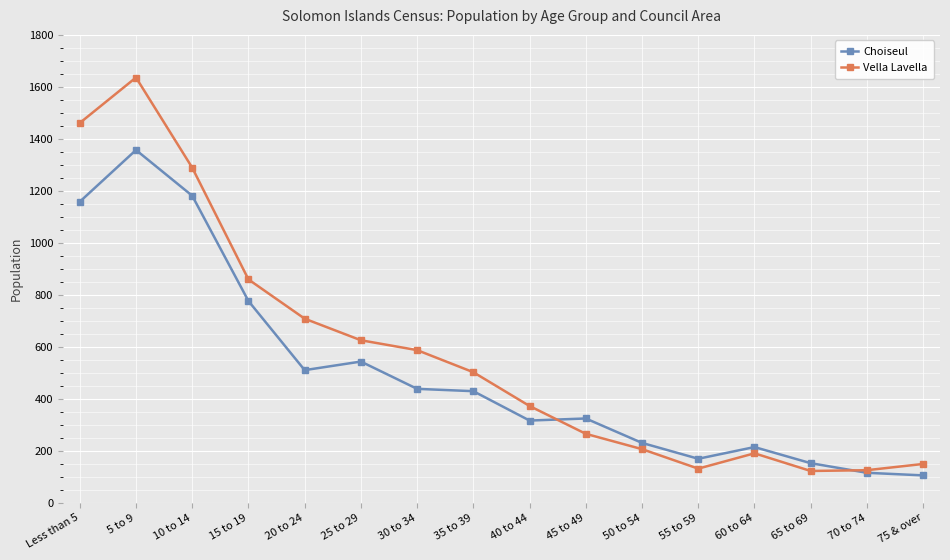

Count the number of categories in the chart.

16